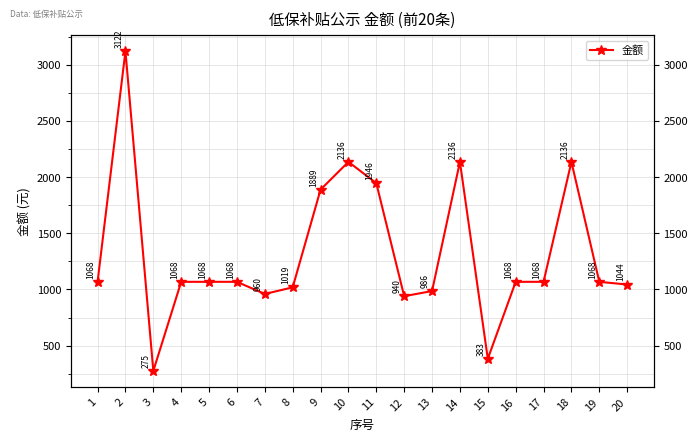

True or false: the data shows 397 at 3.

False